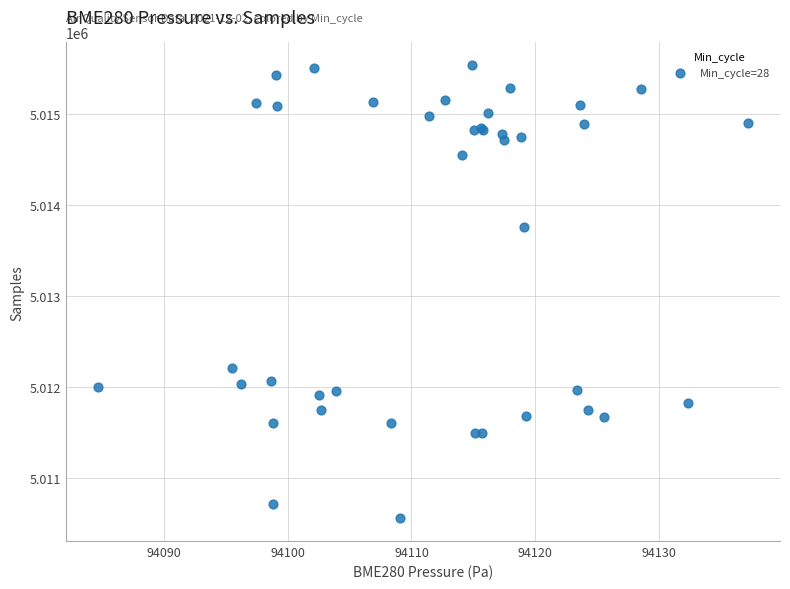

What Y value in the scatter plot is closest to 5013049?

5013760